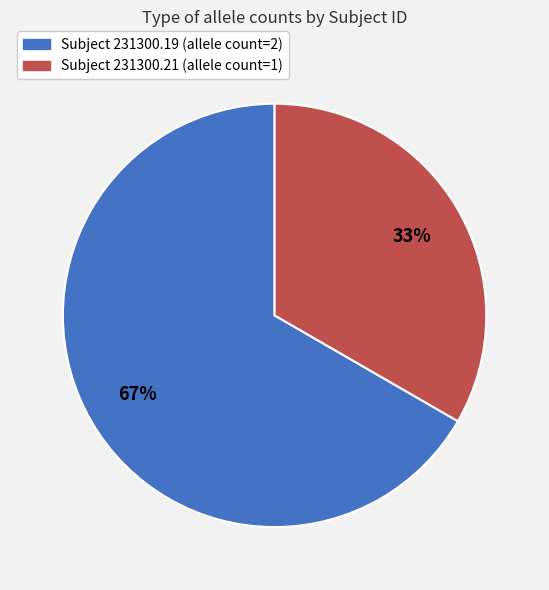

Is there any slice that represents more than half of the pie?

Yes